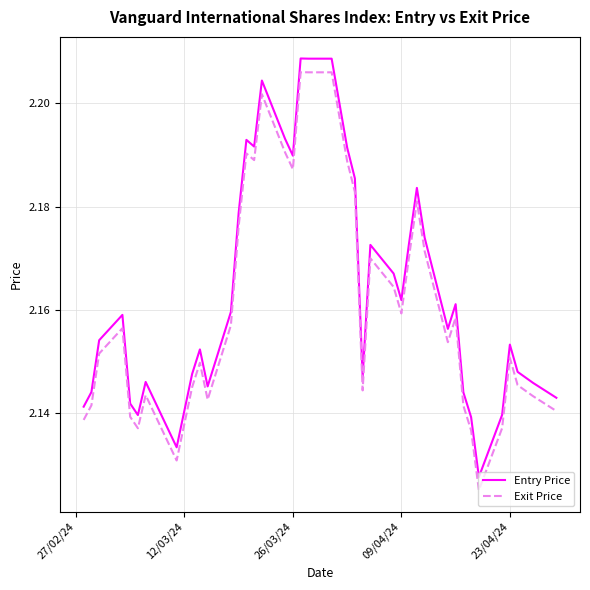

List the series in order of their overall mean, highest first.

Entry Price, Exit Price